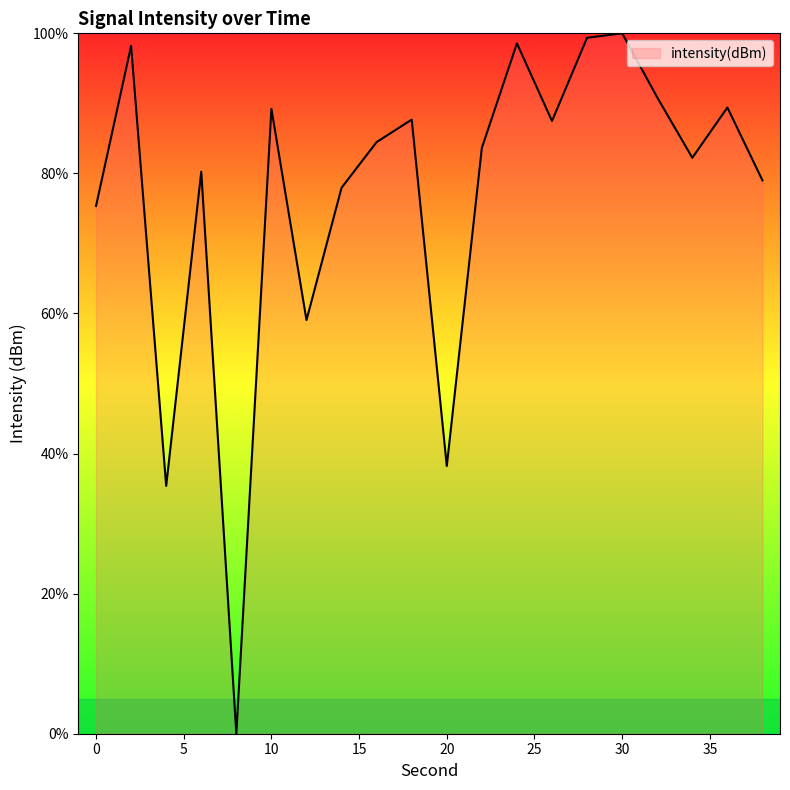

What is the maximum value shown in the chart?

100.0